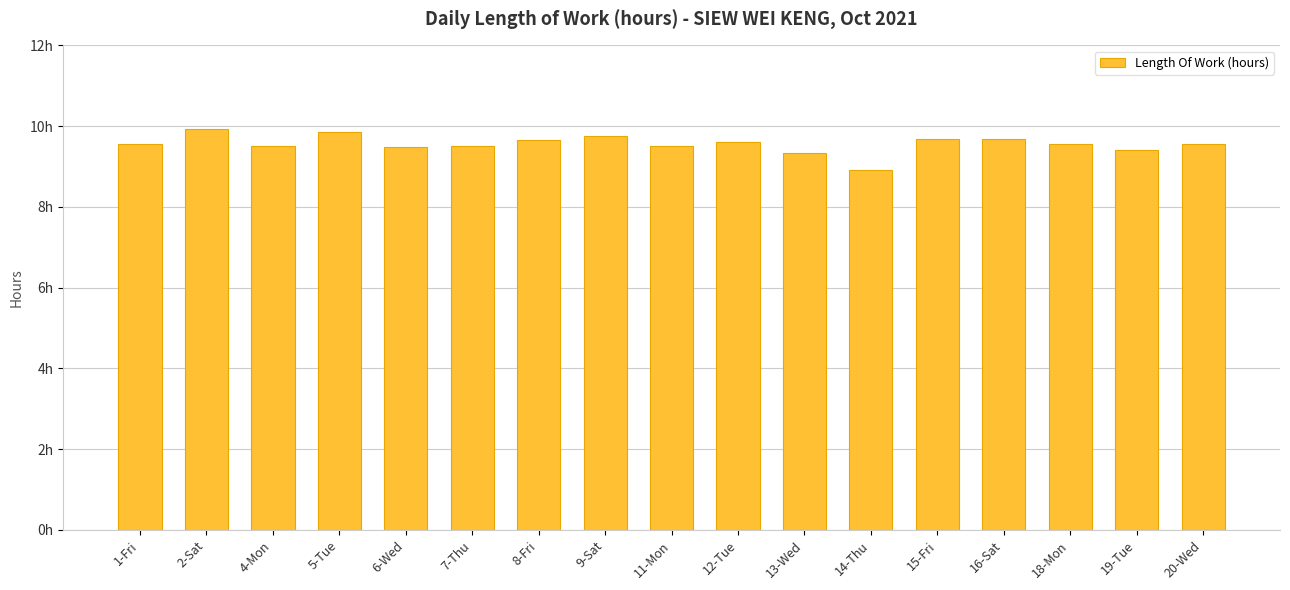

Reading left to right, what are all the values shown in this chart?

9.6	9.9	9.5	9.8	9.5	9.5	9.7	9.8	9.5	9.6	9.3	8.9	9.7	9.7	9.6	9.4	9.6